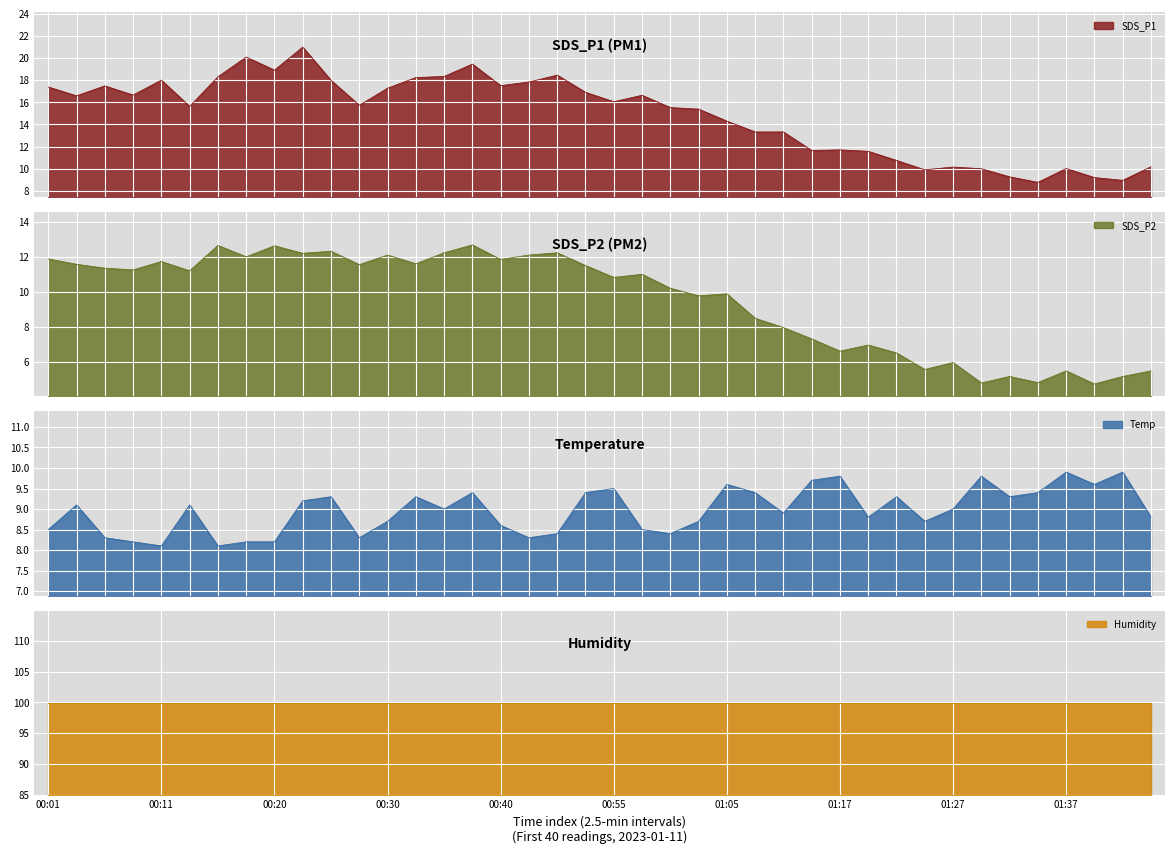

How many data points in SDS_P1 are above 16?

20